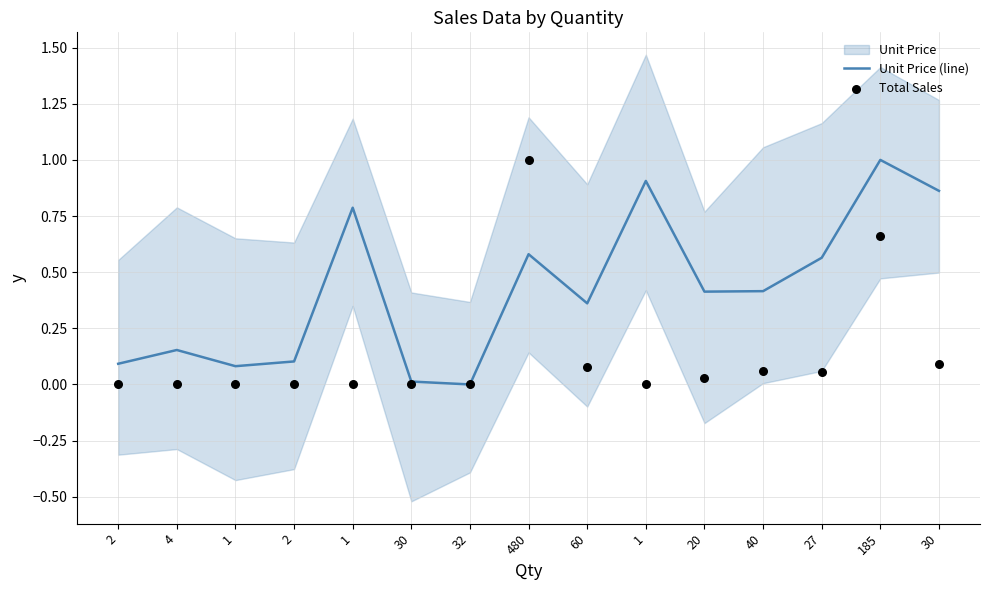

Which series has the largest total across all categories?

Unit Price (line)